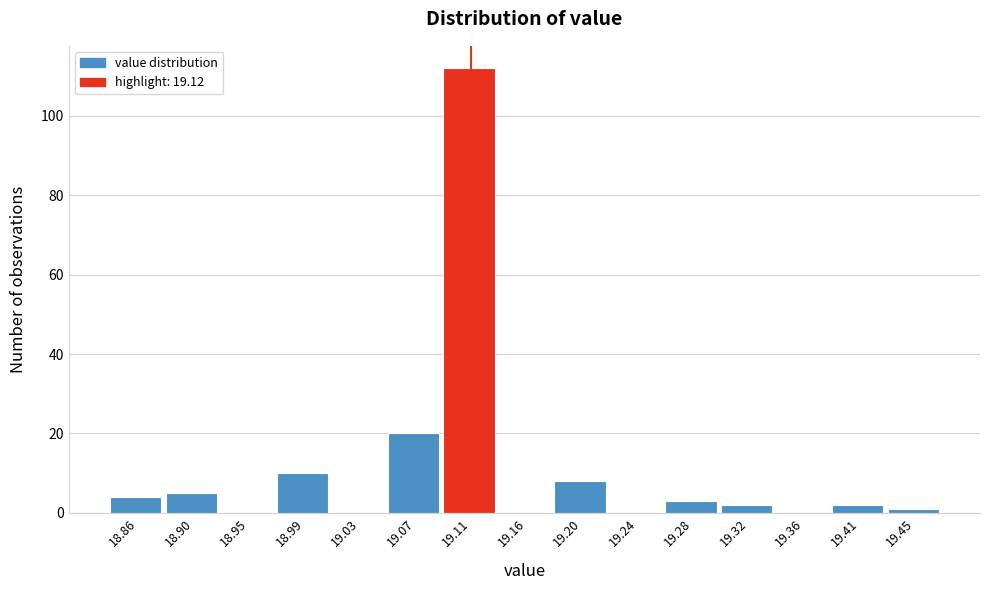

Which range on the x-axis has the tallest bar?

19.092 to 19.134